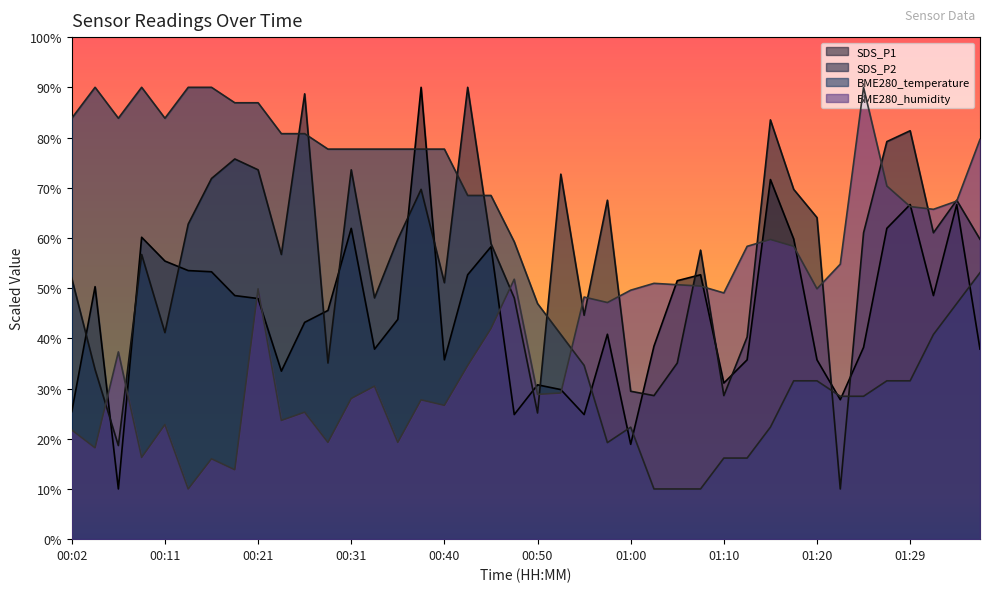

Between 00:36 and 01:20, which is larger?

00:36